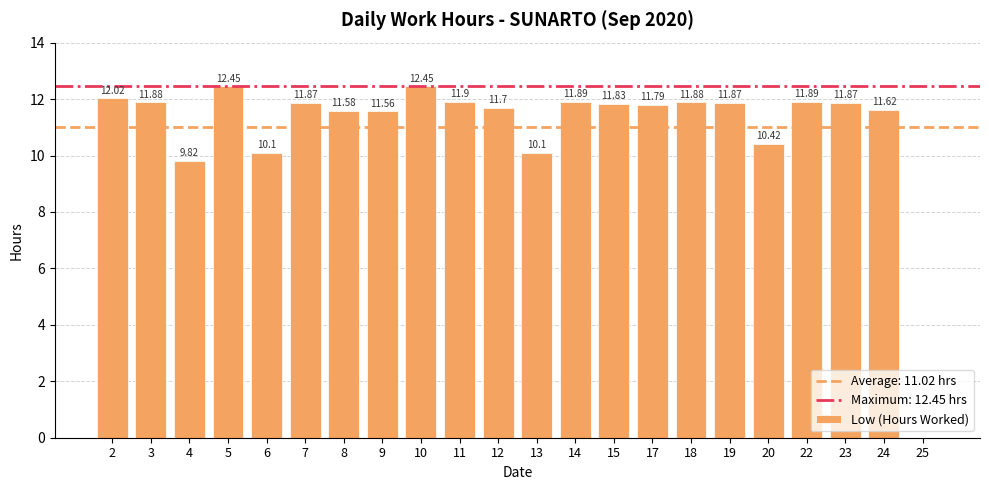

What is the sum of the values at 14 and 3?

23.8